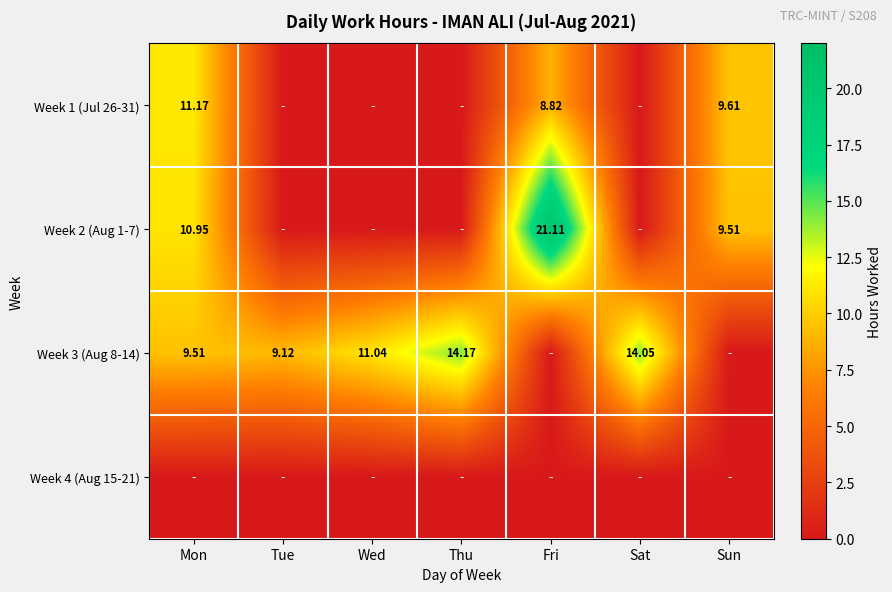

Is the value of Week 3 (Aug 8-14) at Wed greater than the value of Week 1 (Jul 26-31) at Mon?

No